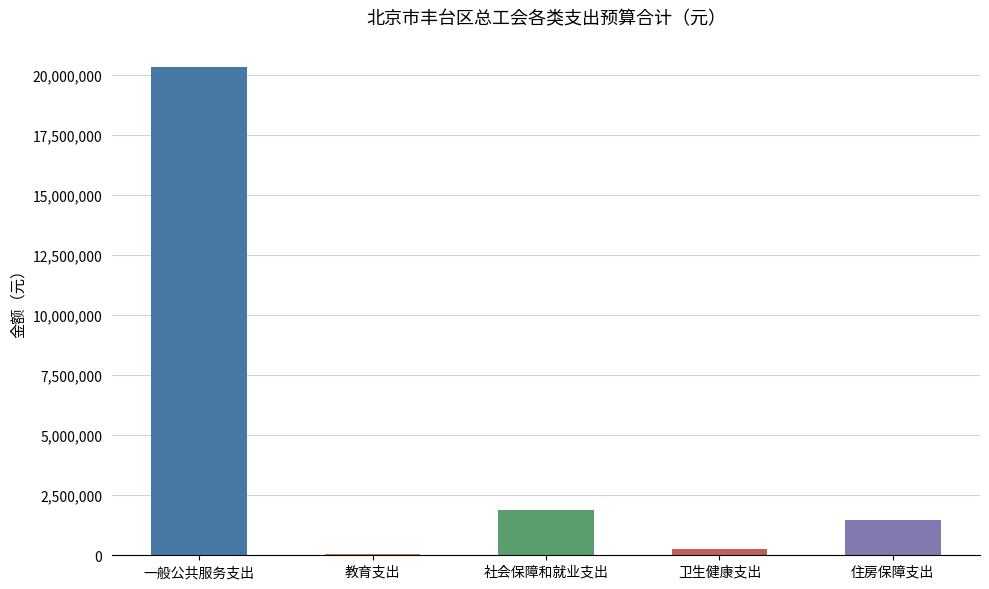

Which category has the highest value across all series?

一般公共服务支出